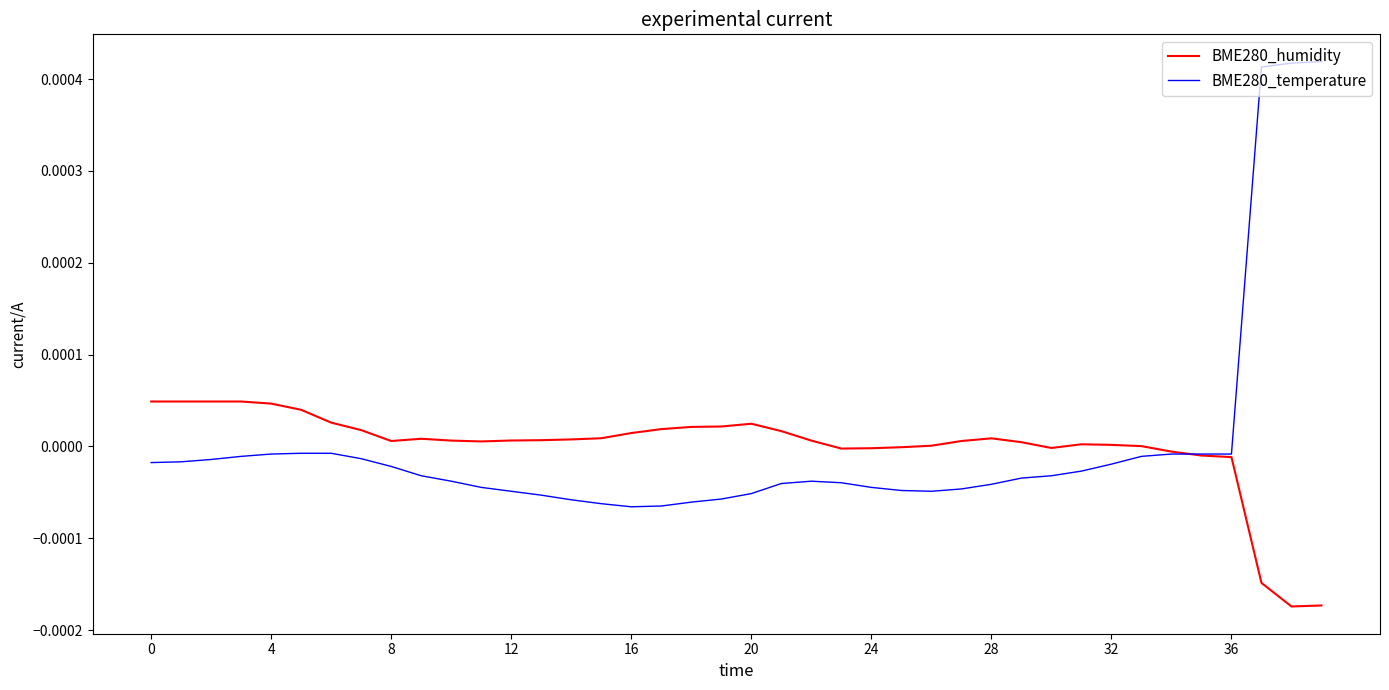

Does the chart have visible grid lines?

No